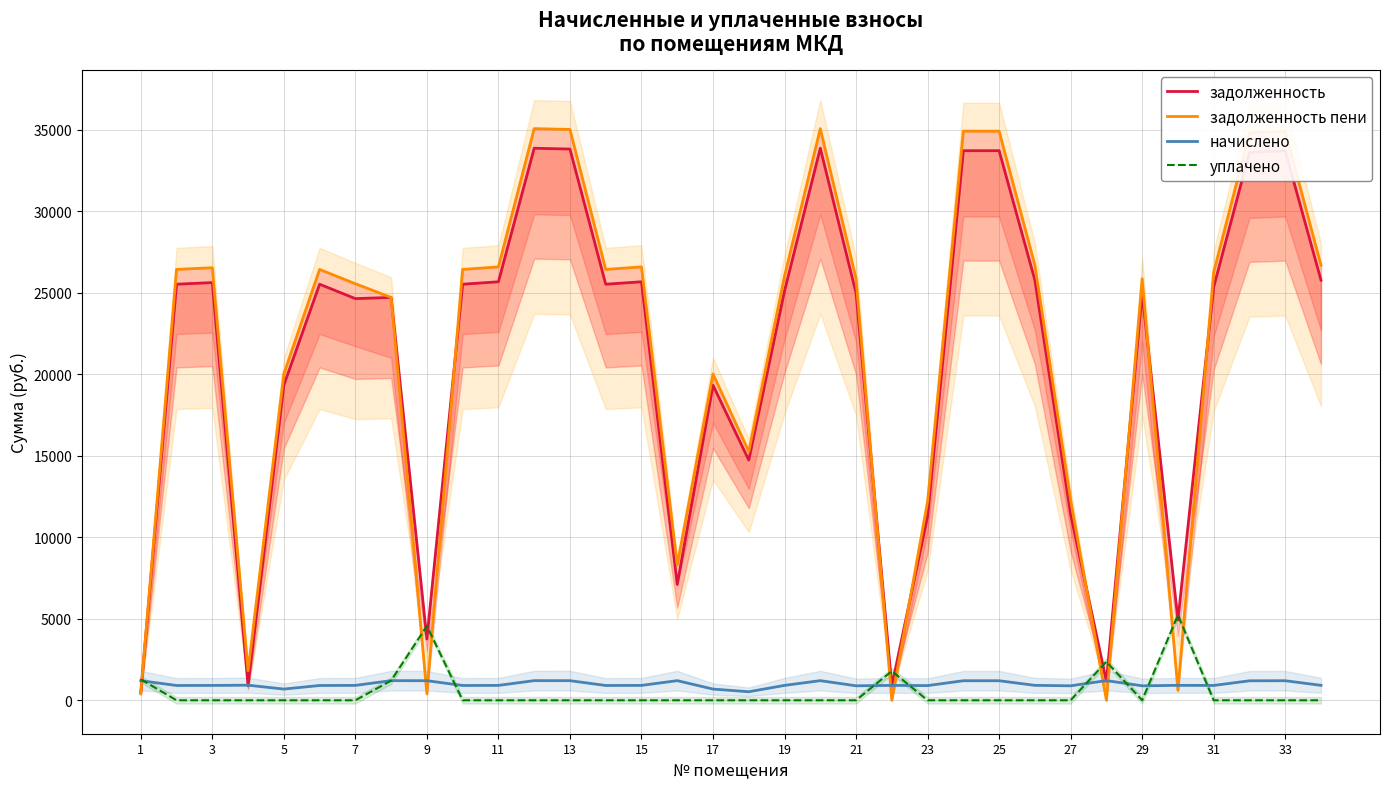

Which series has the largest total across all categories?

задолженность пени